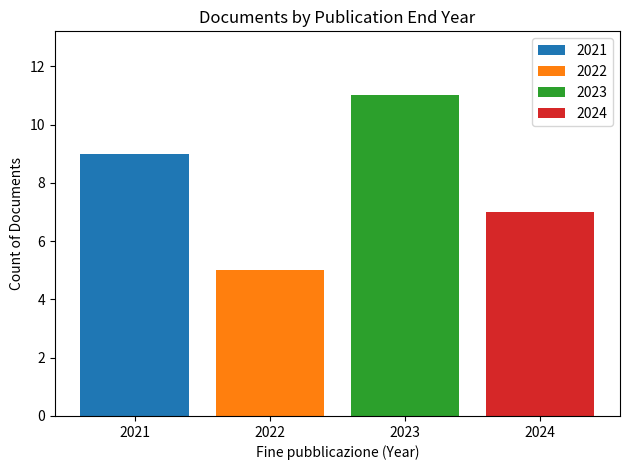

What is the smallest value displayed?

5